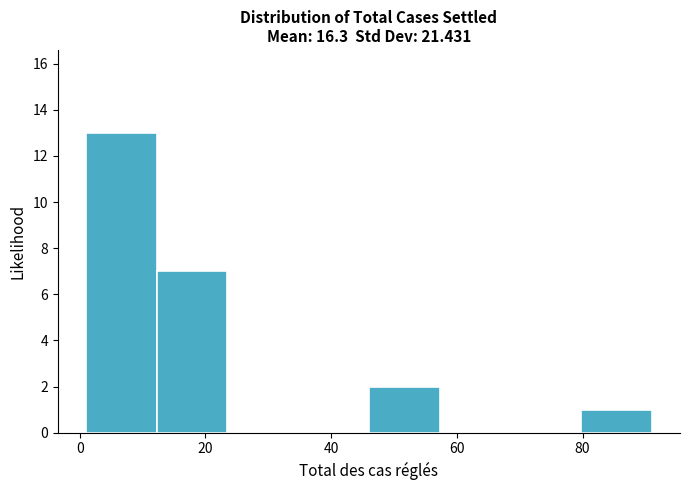

Reading left to right, list every bar in this chart as the range it spans on the x-axis followed by its height. Neither the bar edges nor the heights are printed on the chart, so give them approximately, as read against the axes.

2 to 12: 13
12 to 24: 7
24 to 34: 0
34 to 46: 0
46 to 58: 2
58 to 68: 0
68 to 80: 0
80 to 92: 1